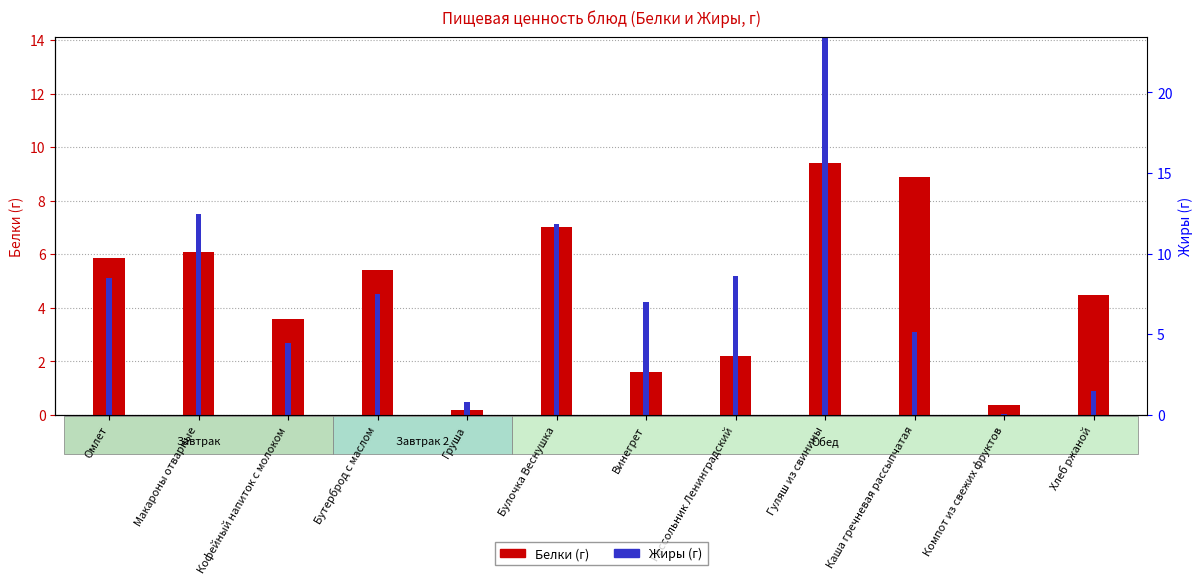

Which series has the widest spread of values?

Жиры